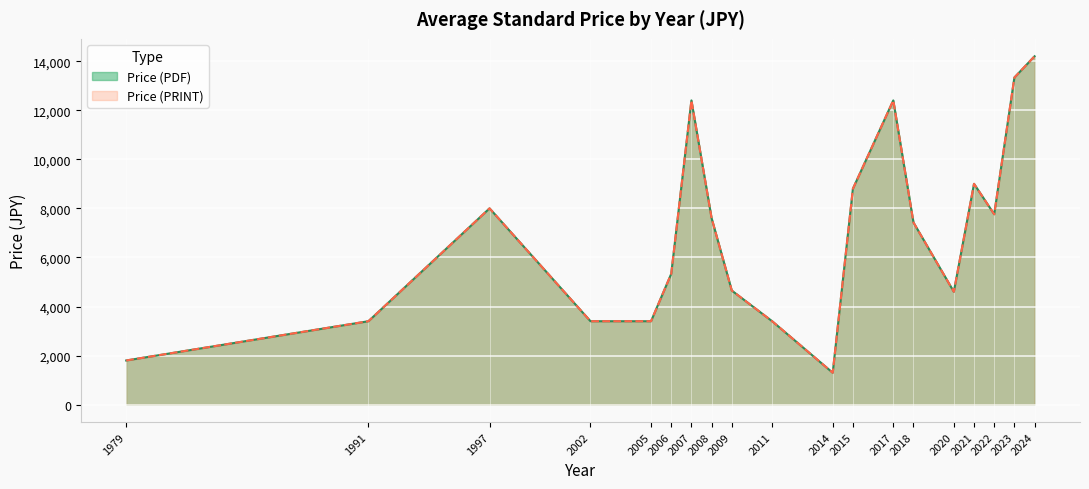

At which category is the sum across all series the highest?

2024